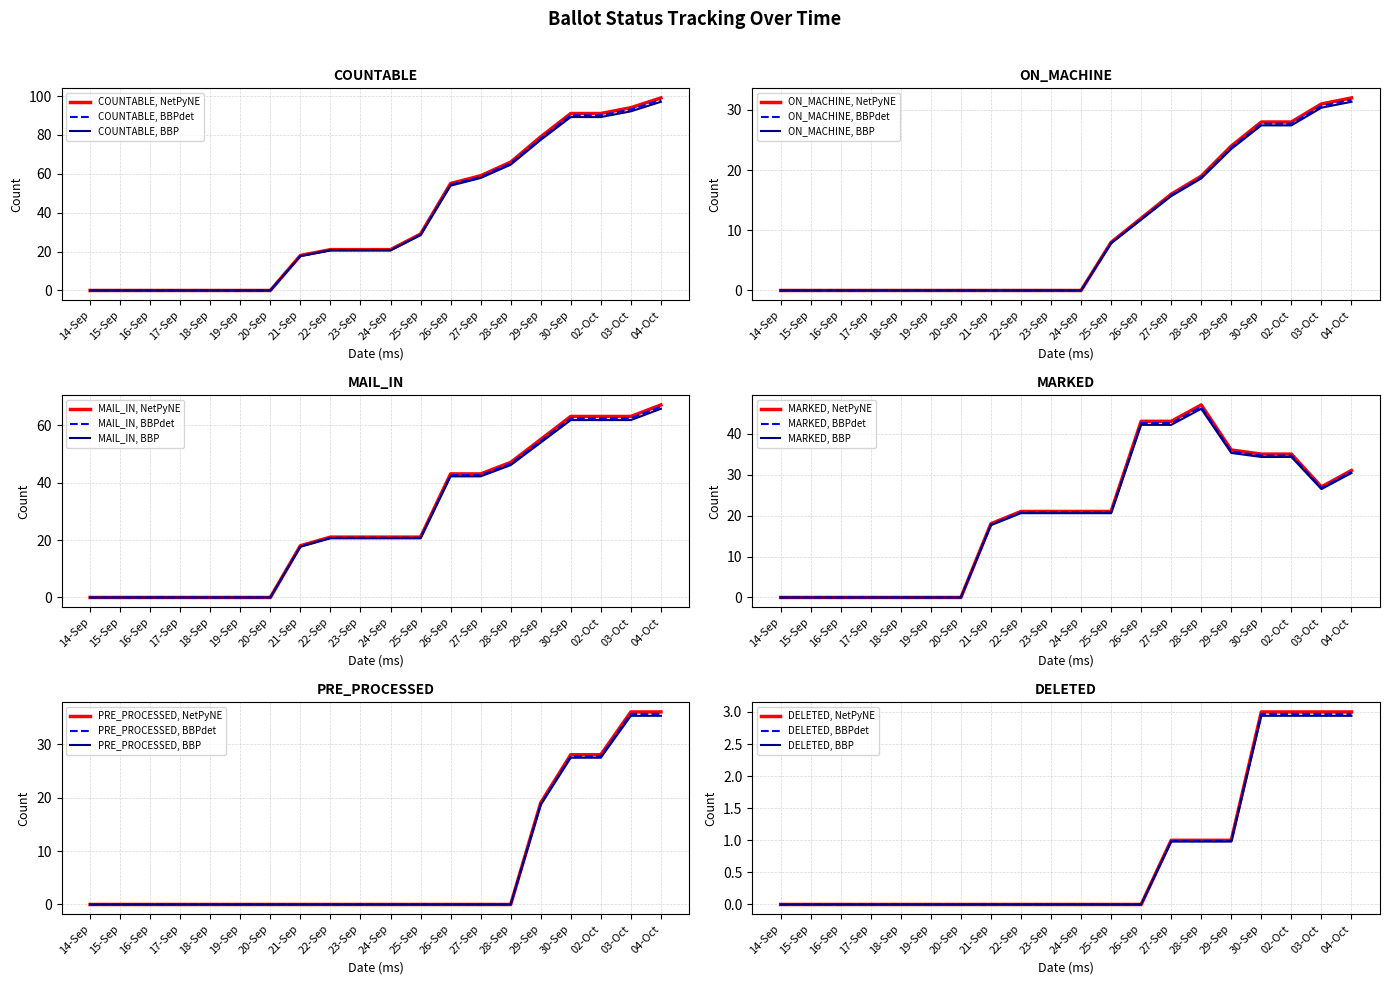

At which category is the sum across all series the highest?

04-Oct